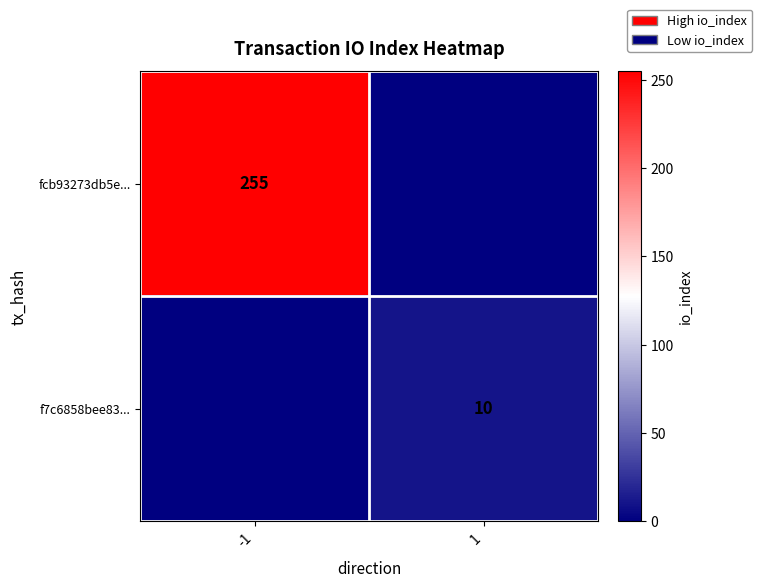

Between -1 and 1, which series saw the biggest shift?

fcb93273db5e...